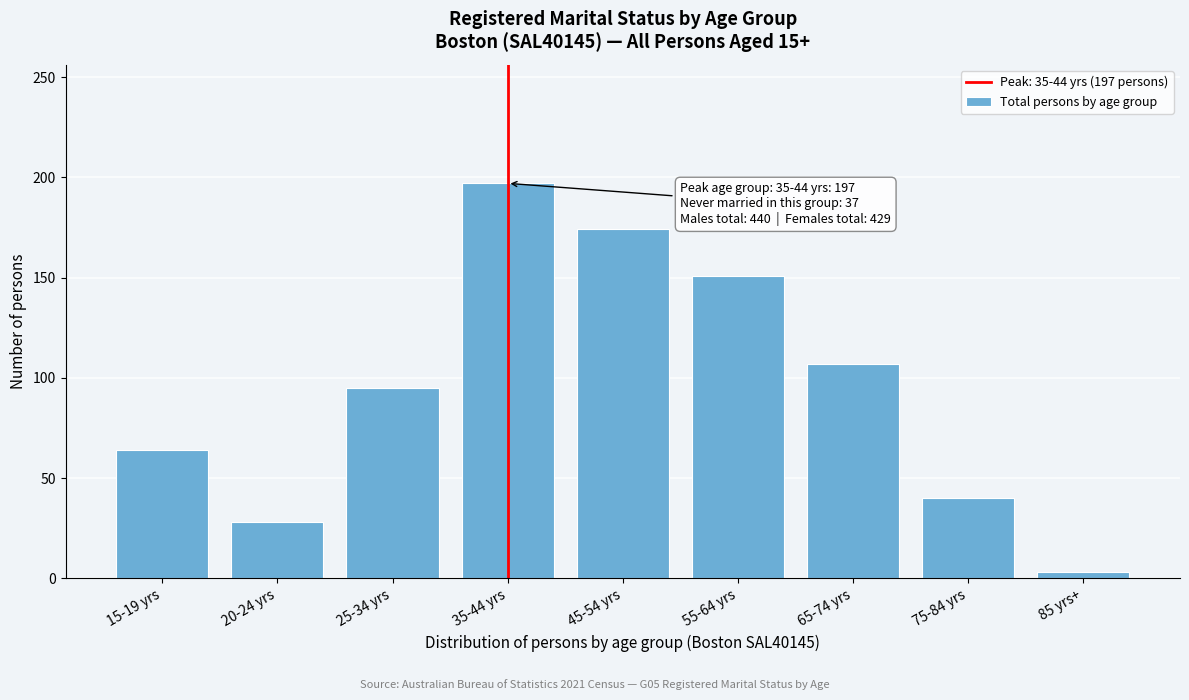

Reading right to left, list all the values displayed in this chart.

3	40	107	151	174	197	95	28	64